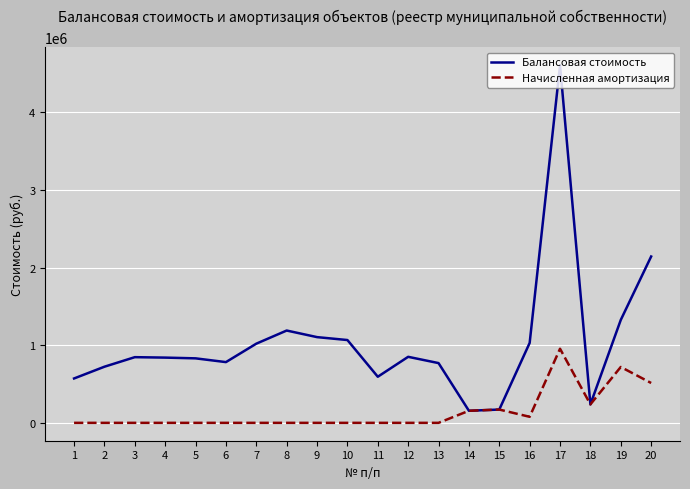

Read the Балансовая стоимость value at 10.

1066520.9